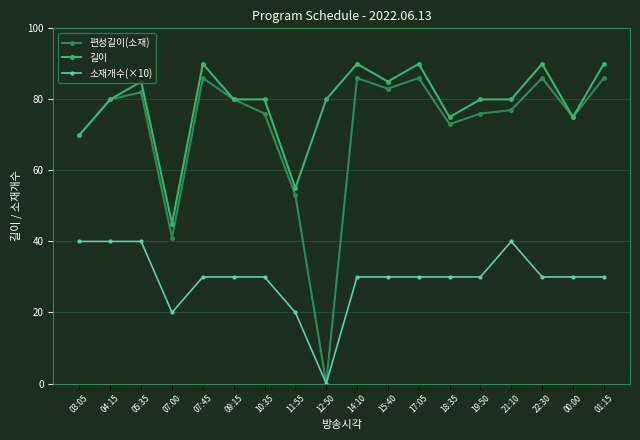

True or false: 길이 and 소재개수(×10) intersect in this chart.

False